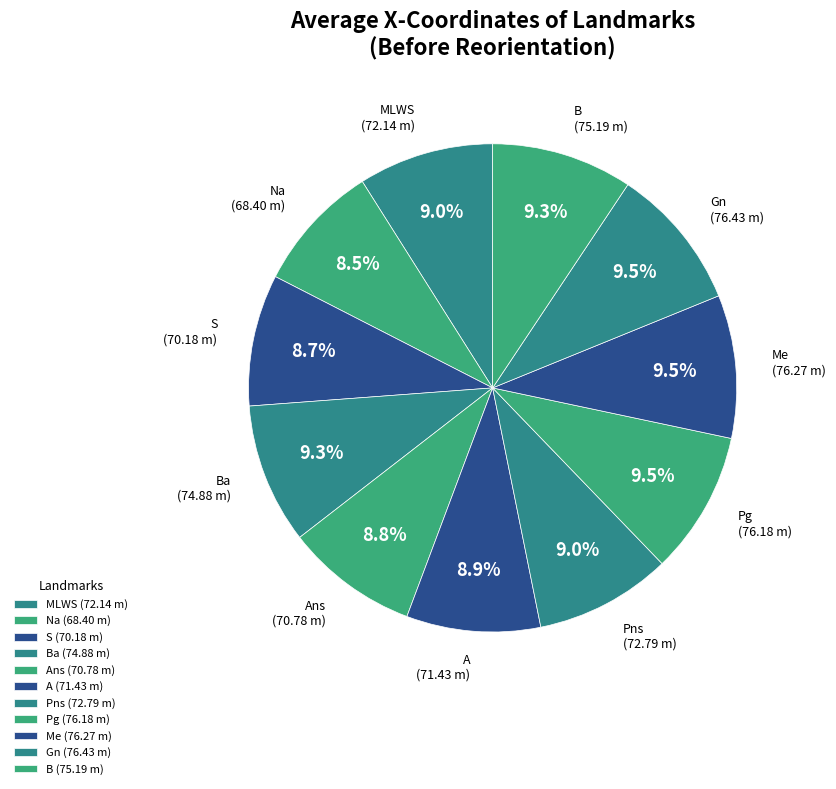

Count the number of slices in the pie.

11